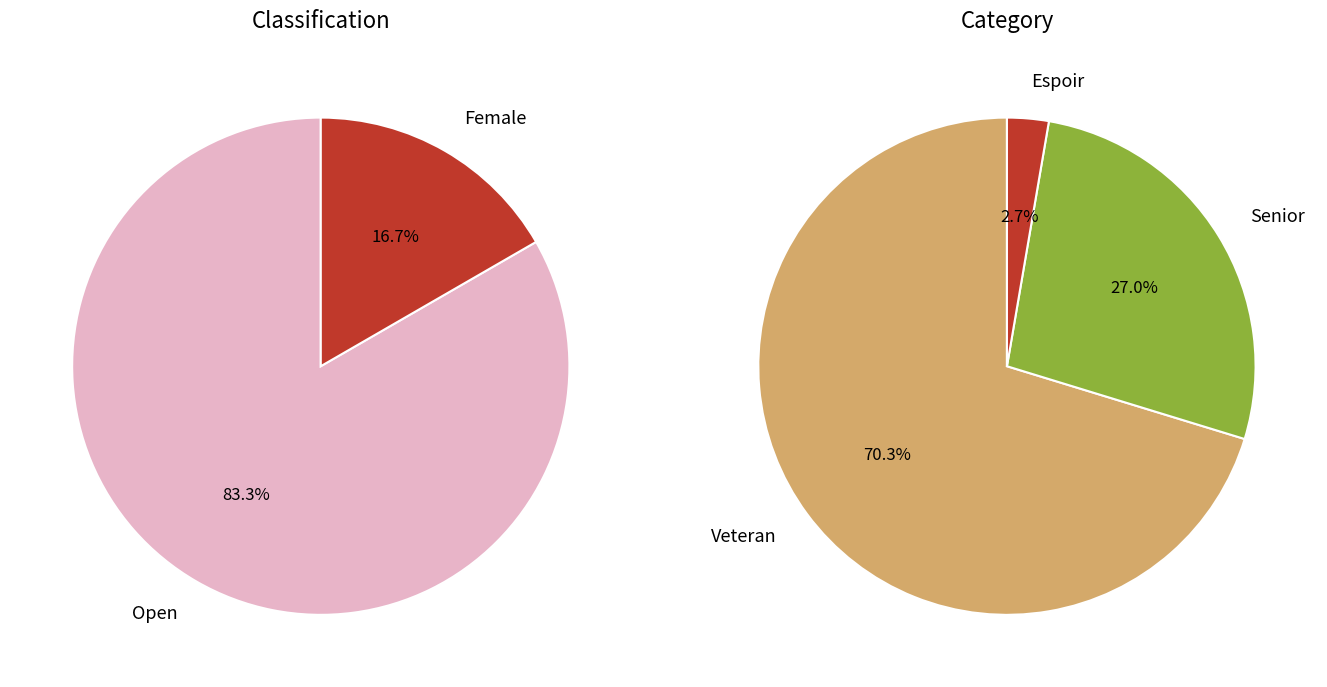

To the nearest percent, what portion does Veteran_Open represent?

36%